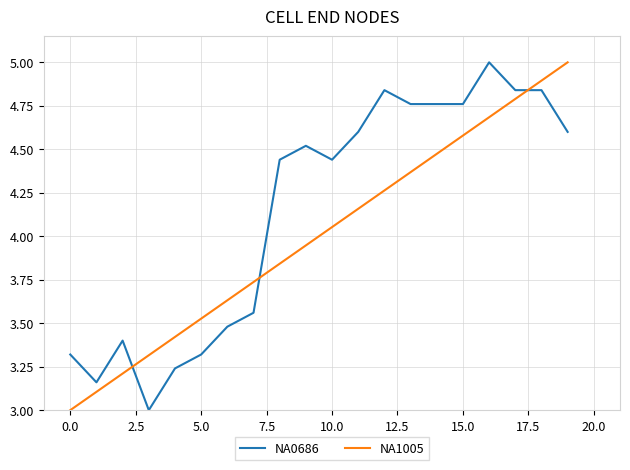

What is the average value of the NA1005 series?

4.0